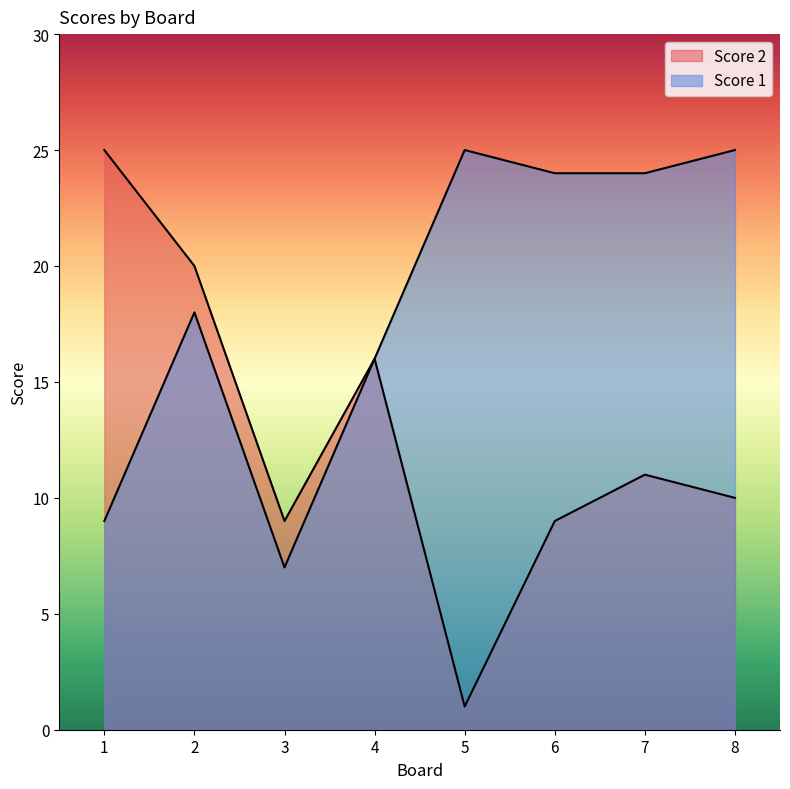

True or false: Score 1 and Score 2 intersect in this chart.

False